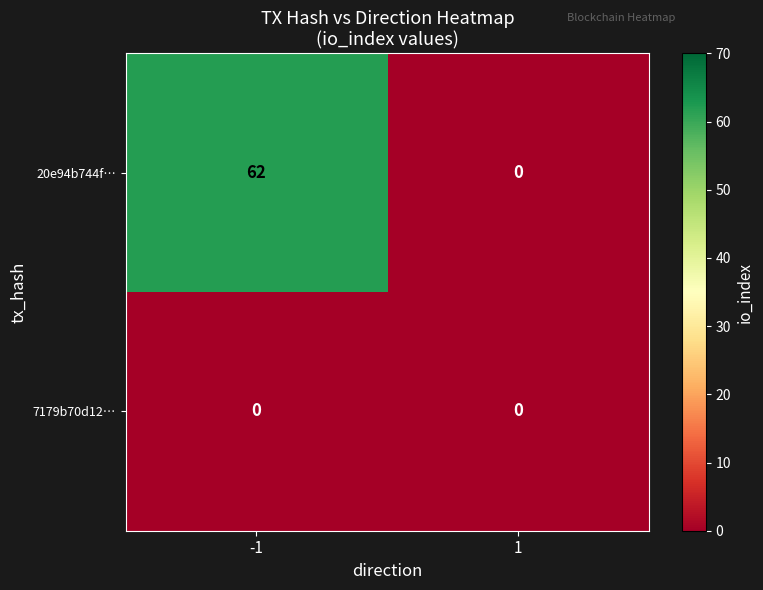

Reading left to right, list all the values displayed in this chart.

20e94b744f…: 62	0
7179b70d12…: 0	0